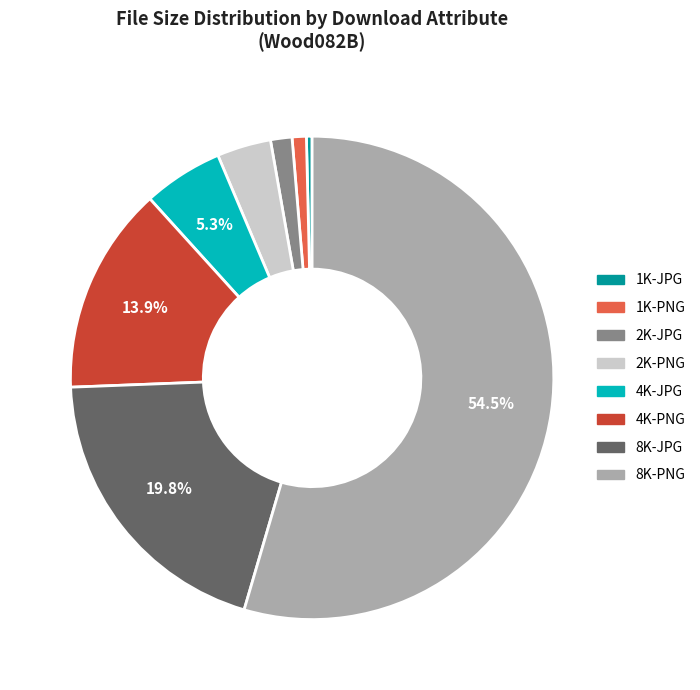

How many segments does this pie chart have?

8